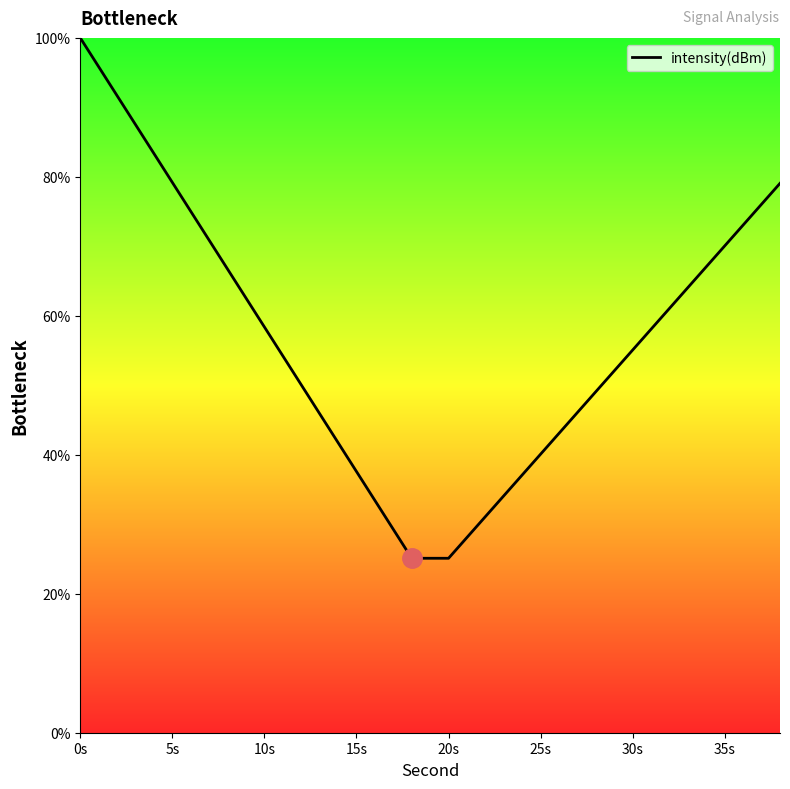

What is the difference between the maximum and minimum values?

74.9